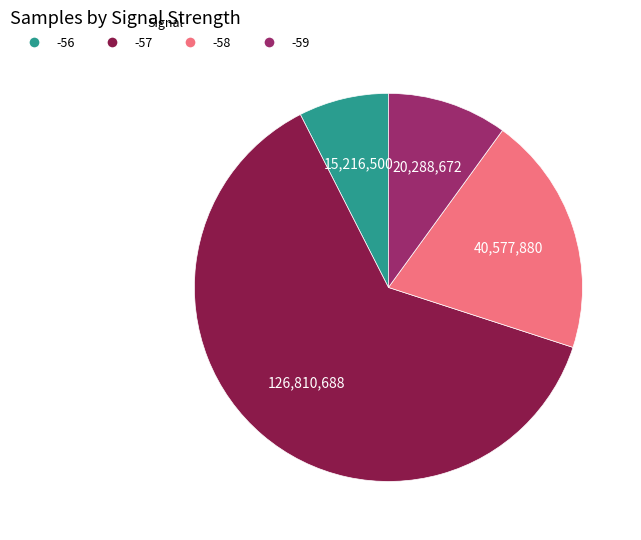

Which category has the smallest portion of the pie?

-56